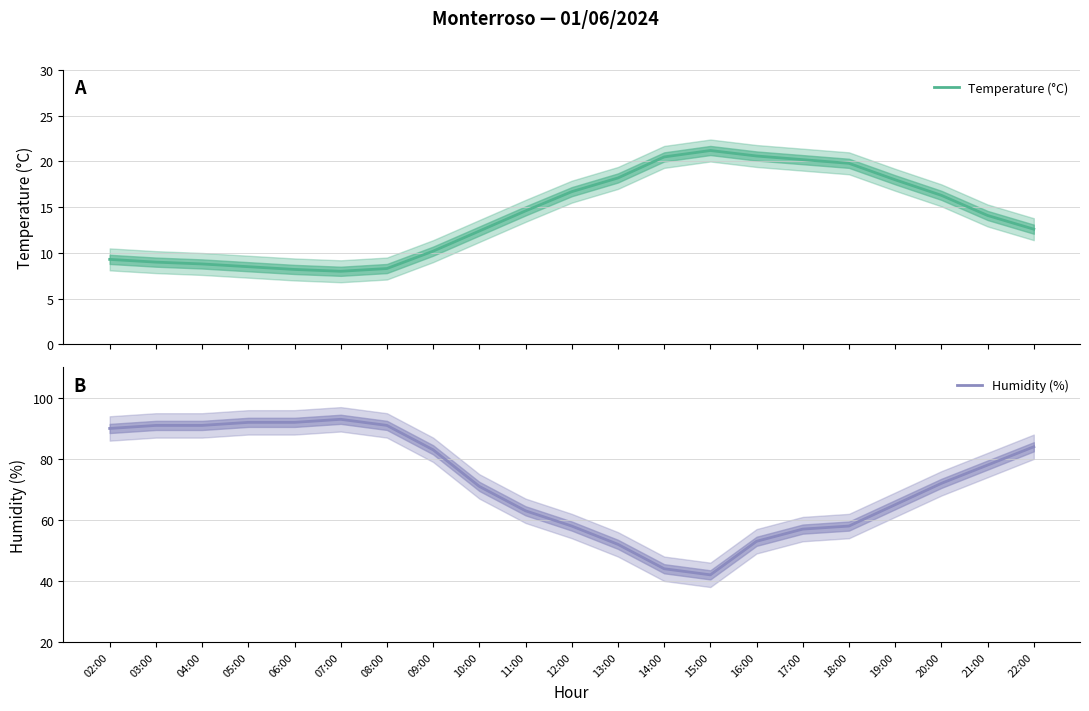

What is the difference between the maximum and minimum values in the Humidity (%) series?

51